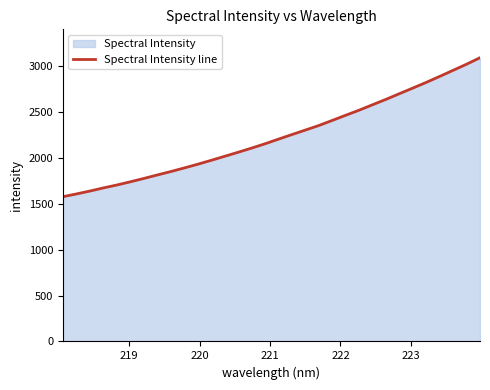

What is the difference between the maximum and minimum values?

1513.8